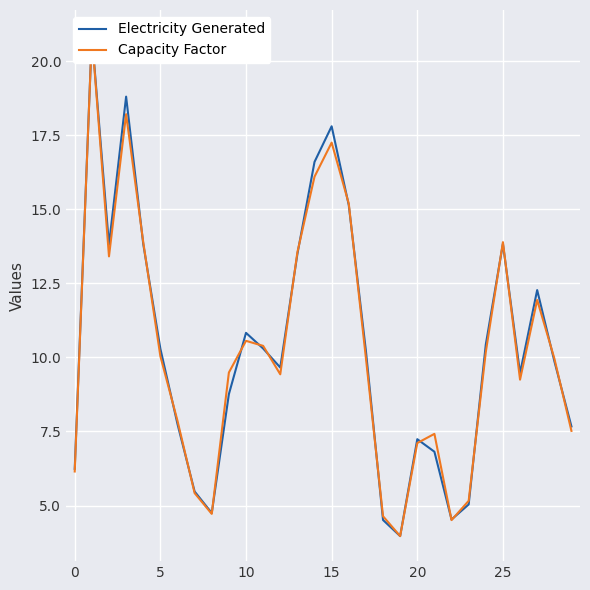

Rank the series at 13 from lowest to highest value.

Electricity Generated, Capacity Factor